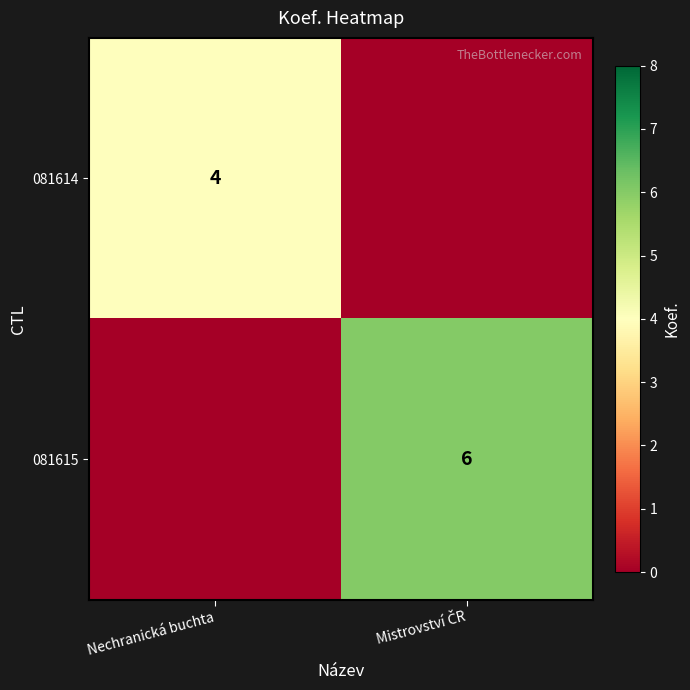

Is the value of 081614 at Mistrovství ČR greater than the value of 081615 at Mistrovství ČR?

No